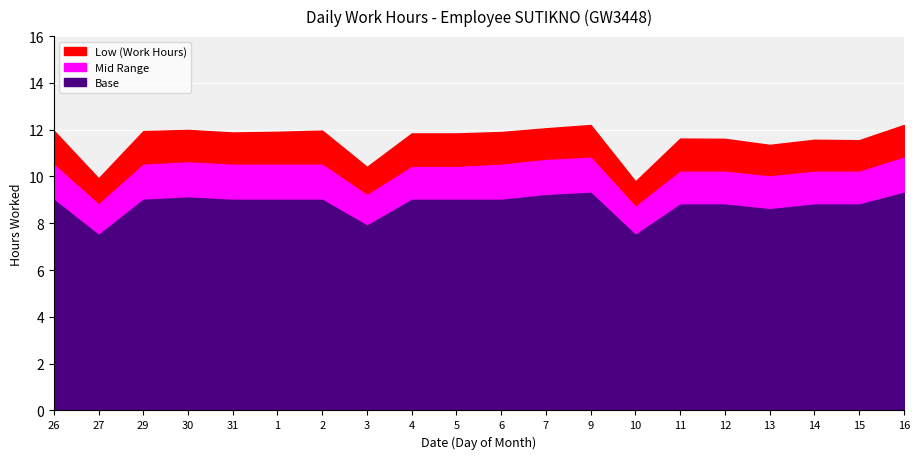

What are all the series names shown in the legend?

Low (Work Hours), Mid Range, Base